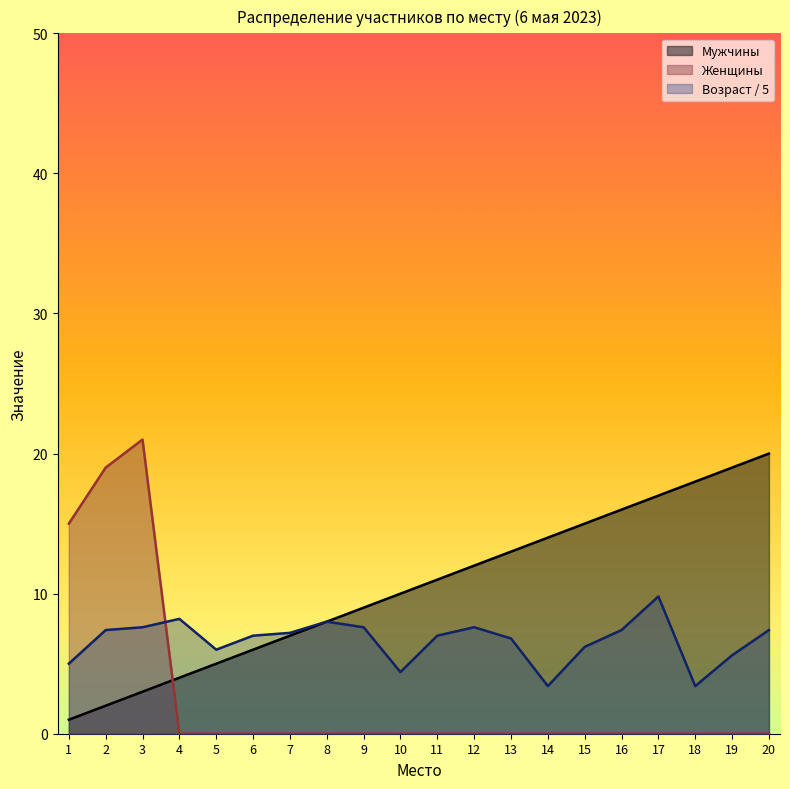

True or false: Возраст and Мужчины cross at least once.

False